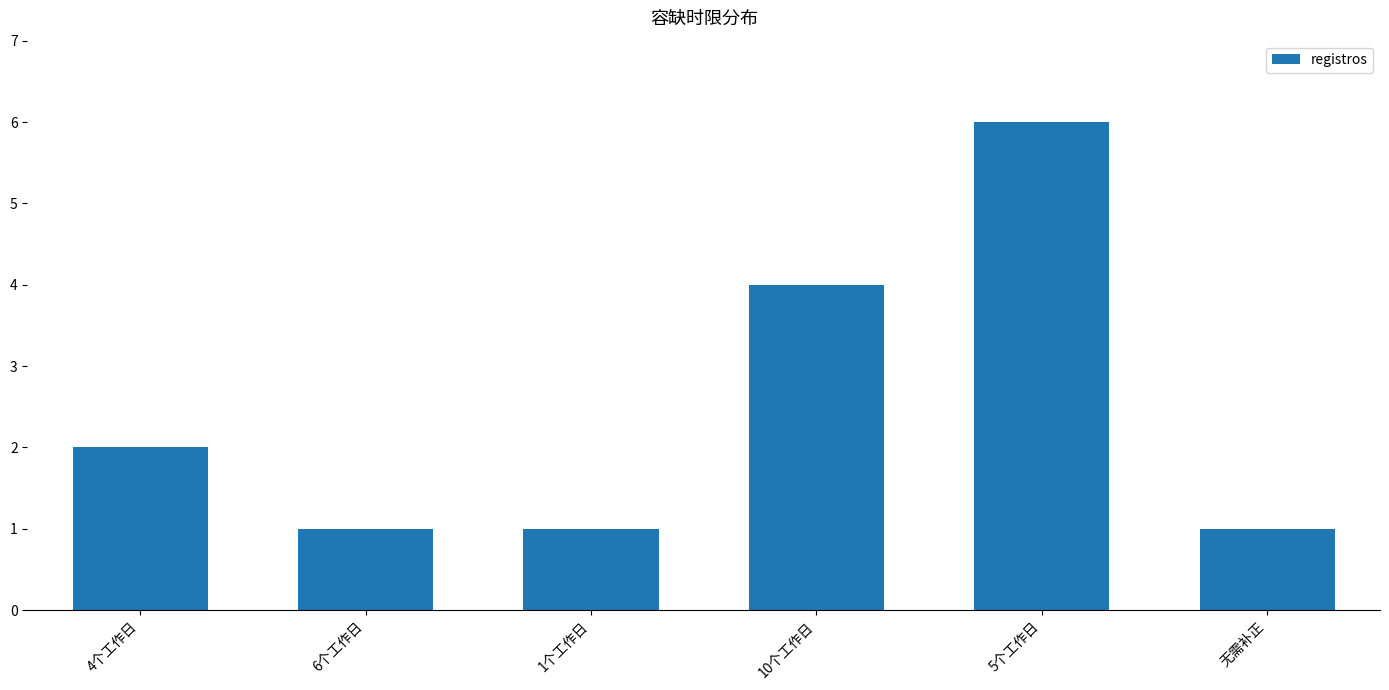

How many bars are there in total?

6